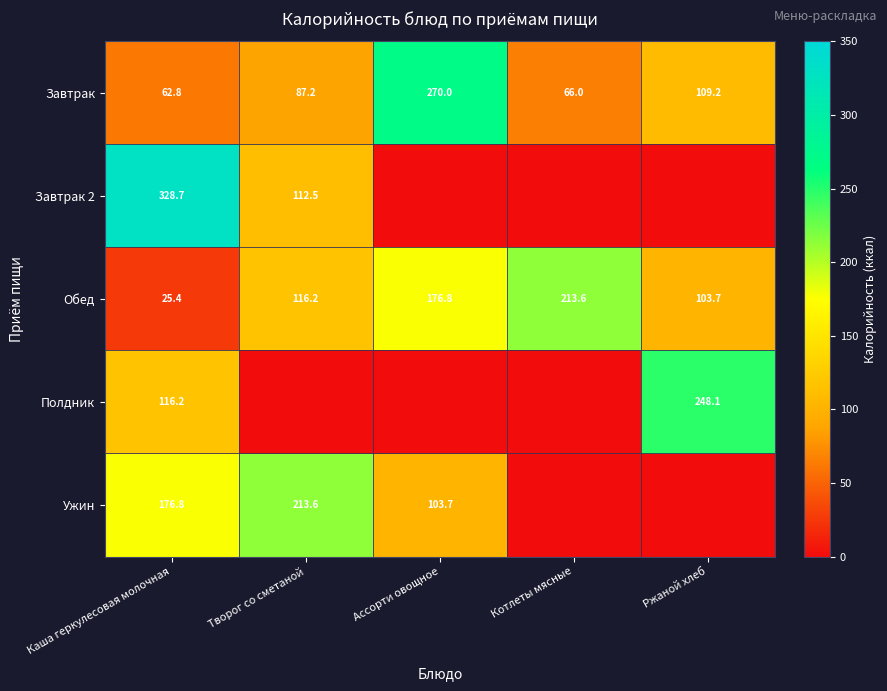

Is it true that Завтрак equals 87.2 at Творог со сметаной?

True